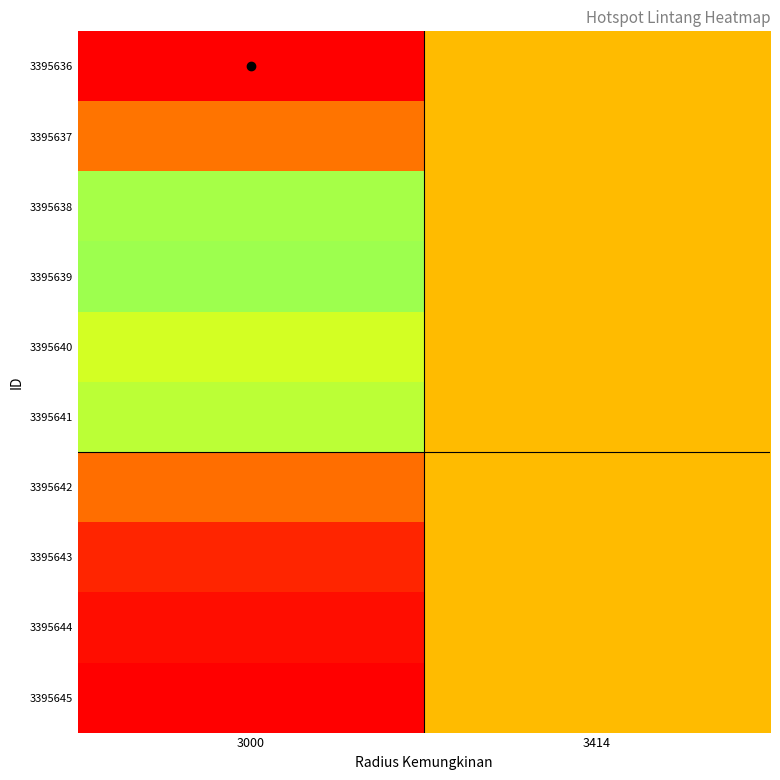

Which category has the highest value across all series?

3000